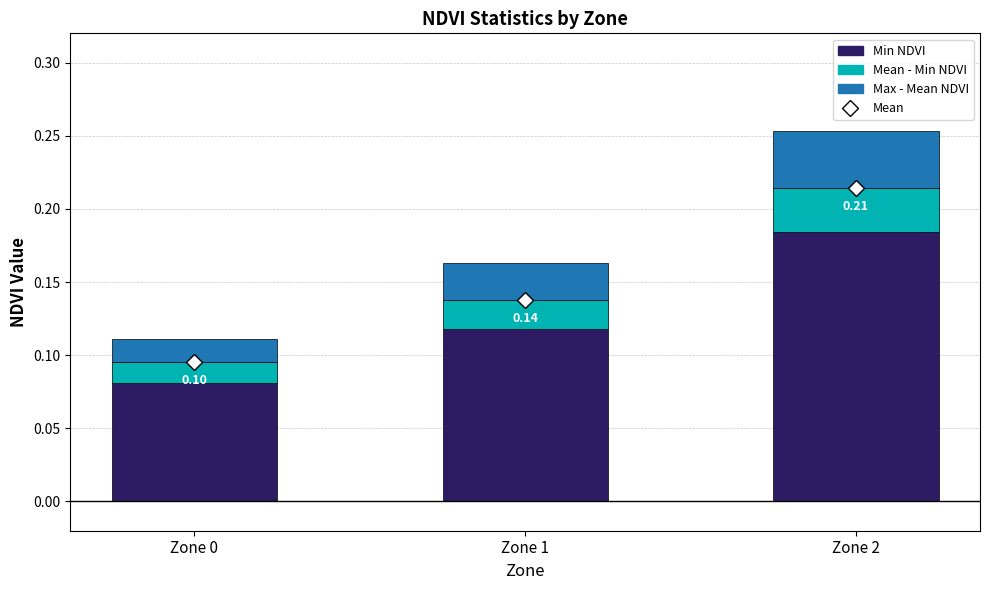

At which category is the sum across all series the highest?

Zone 2